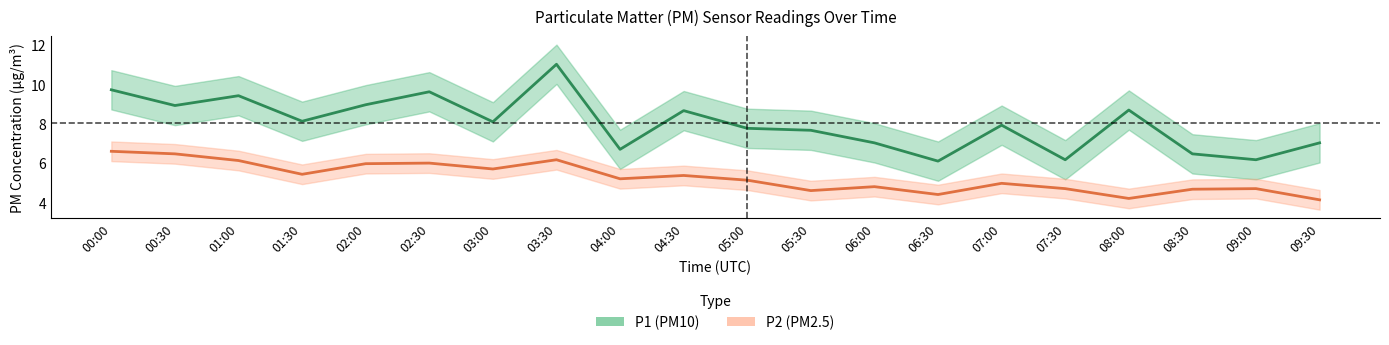

At which label does P1 reach its peak?

03:30